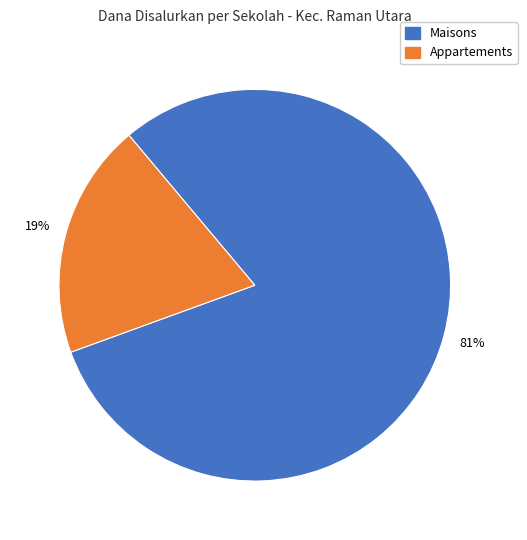

Is there any slice that represents more than half of the pie?

Yes